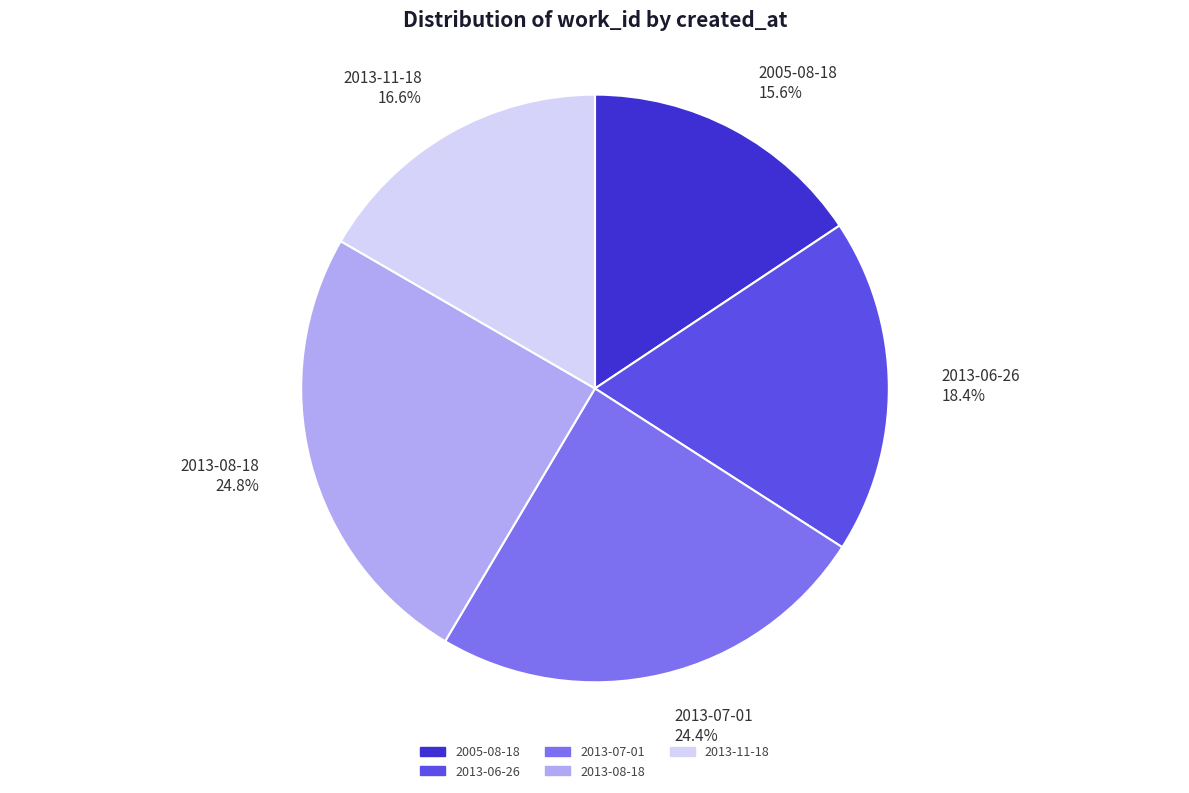

What is the smallest slice in the pie chart?

2005-08-18